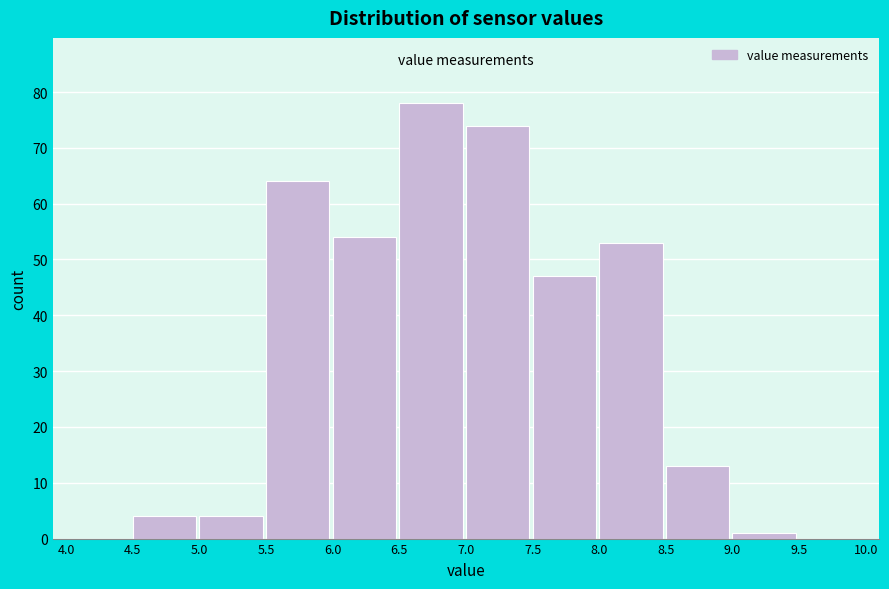

How tall is the bar that spans 7.5 to 8.0 on the x-axis? The values are not printed on the chart, so give them approximately, as read against the axis.

47